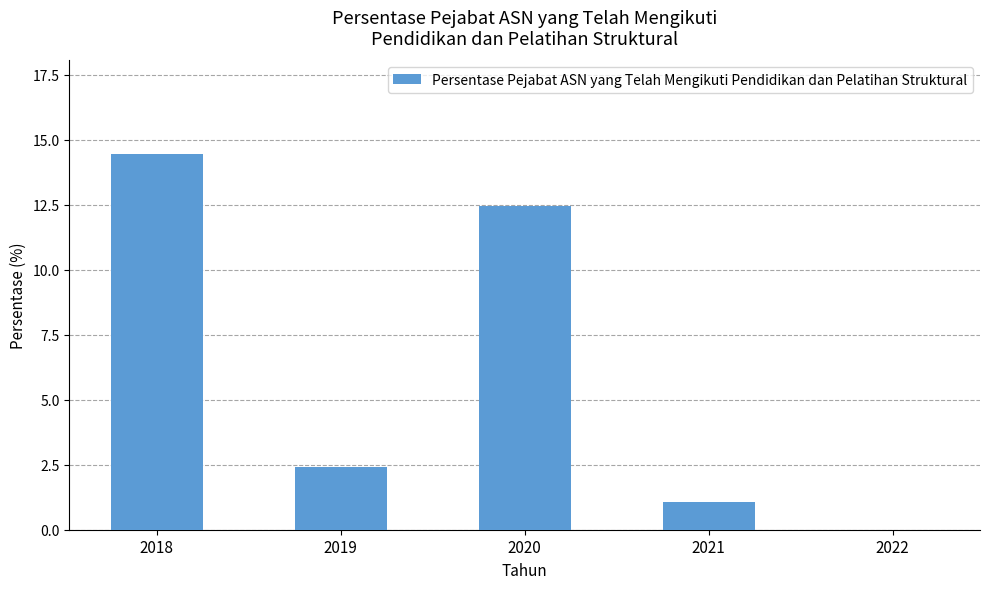

At which label is the value closest to 7?

2019